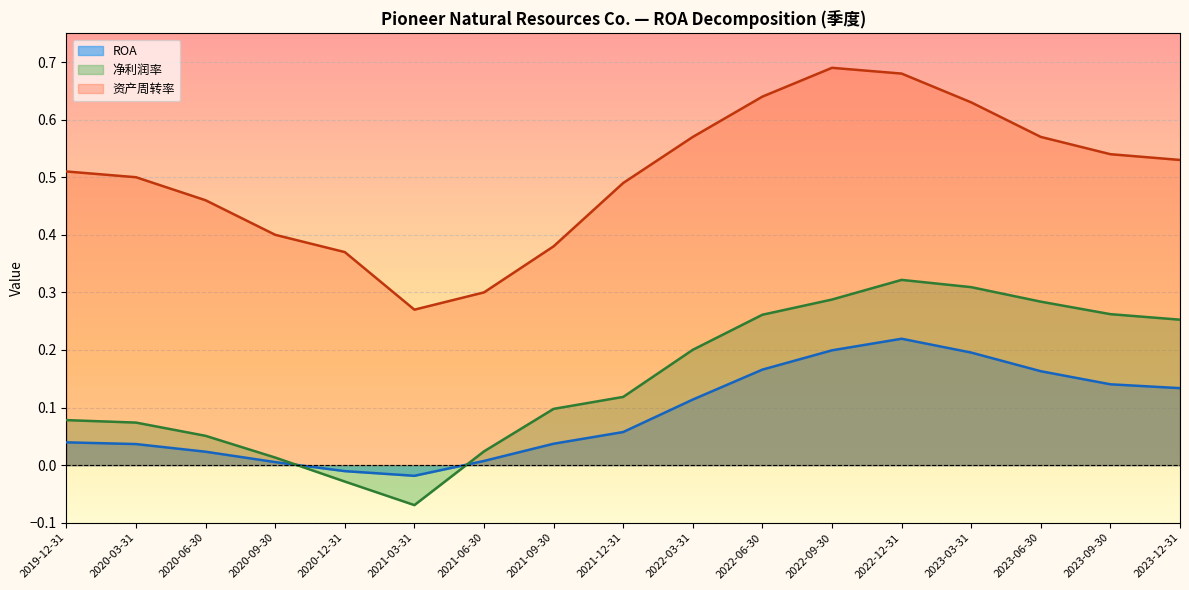

At which category does the chart reach its minimum across all series?

2021-03-31